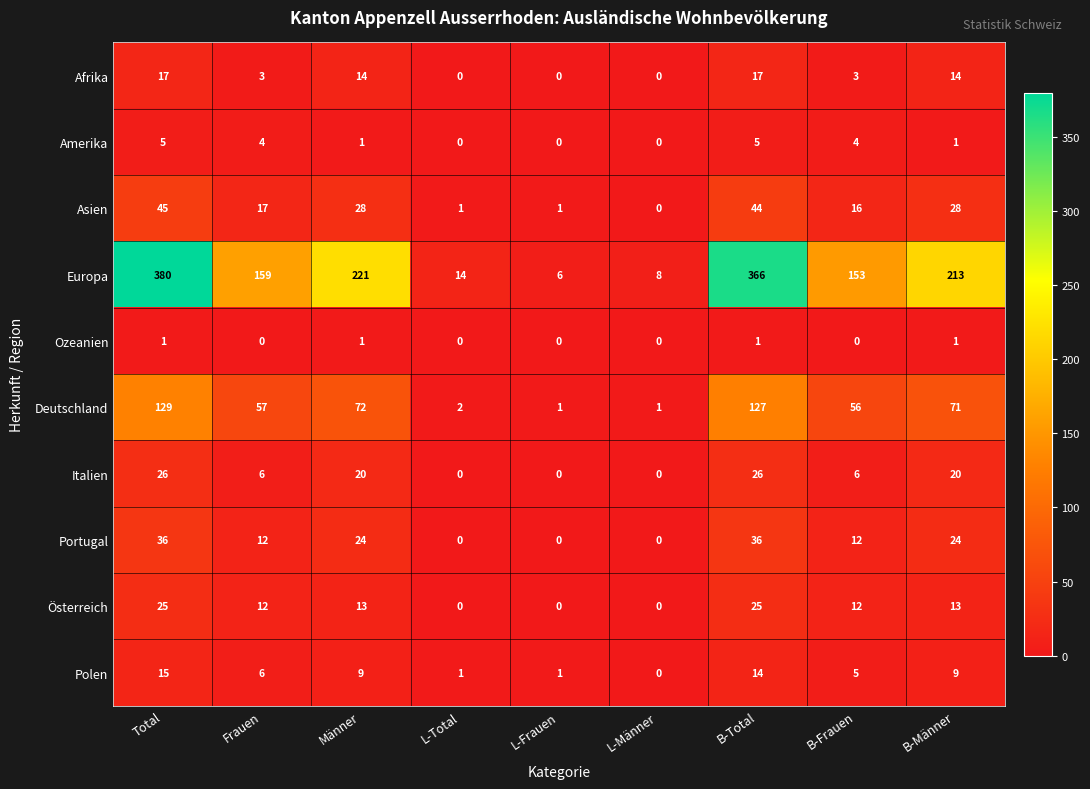

Which series has the largest total across all categories?

Europa